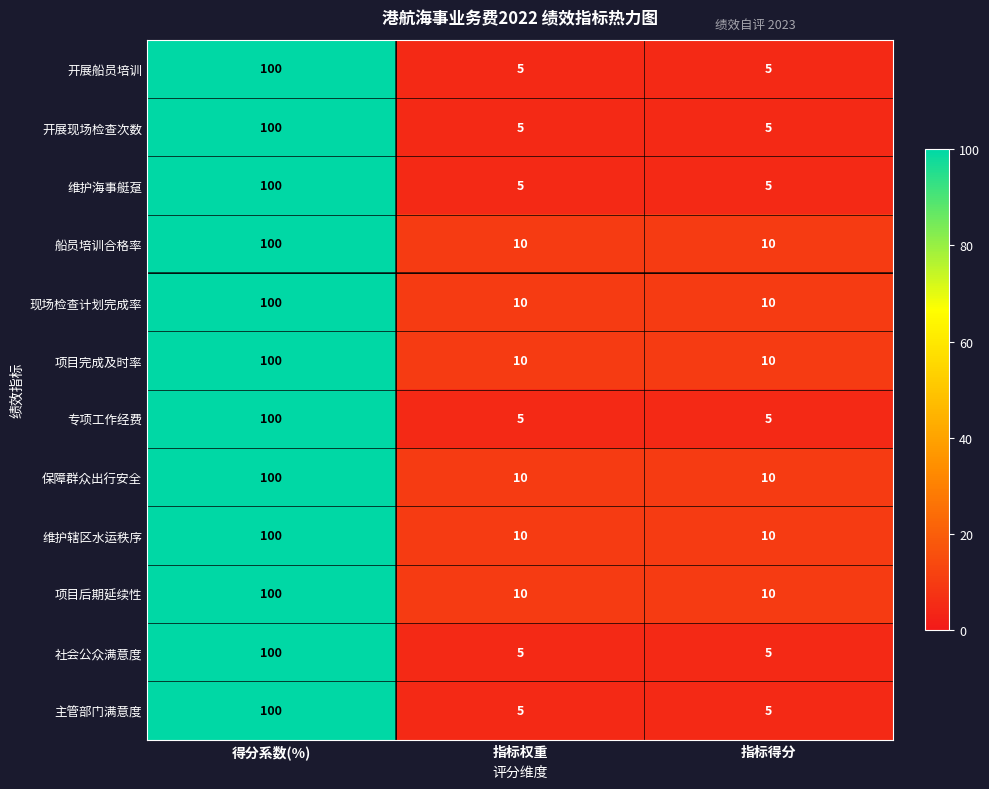

Which label corresponds to the largest value in the chart?

得分系数(%)